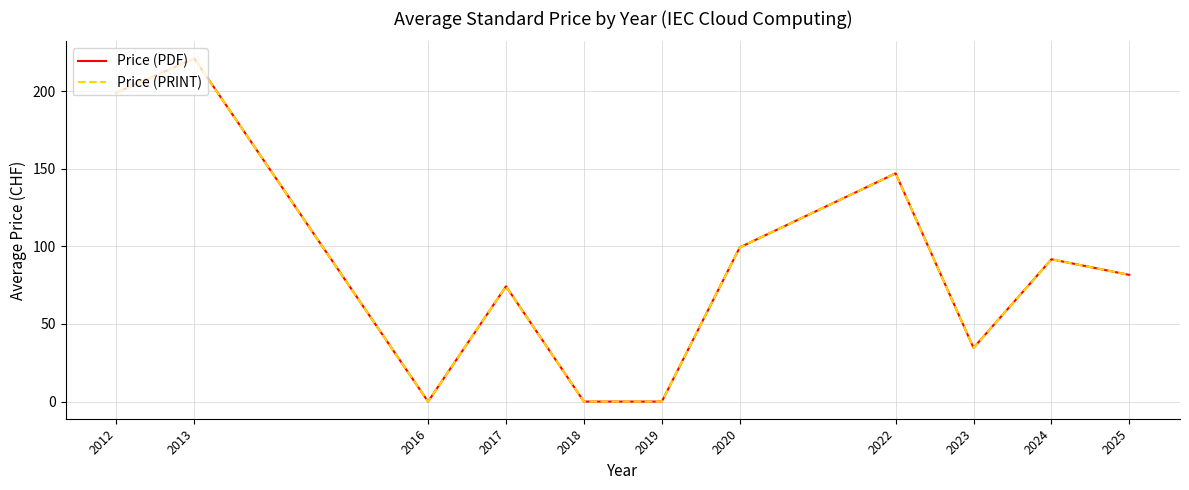

At which category does the chart reach its peak across all series?

2013